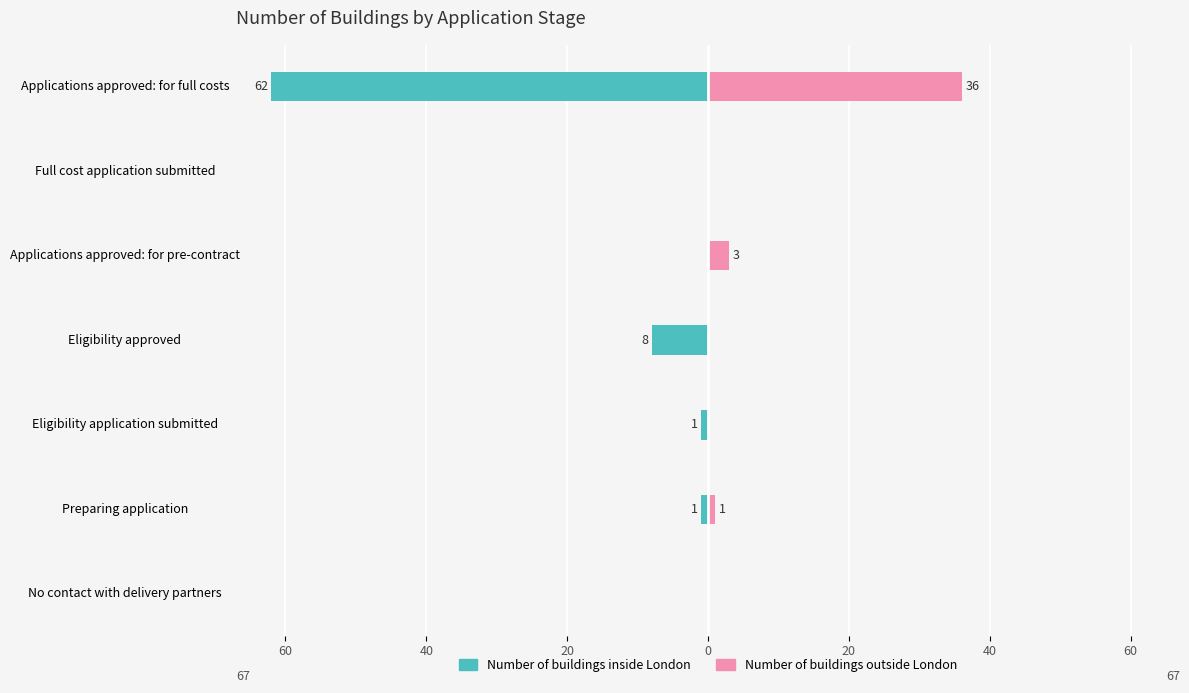

Rank the series at Eligibility approved from highest to lowest value.

Number of buildings outside London, Number of buildings inside London